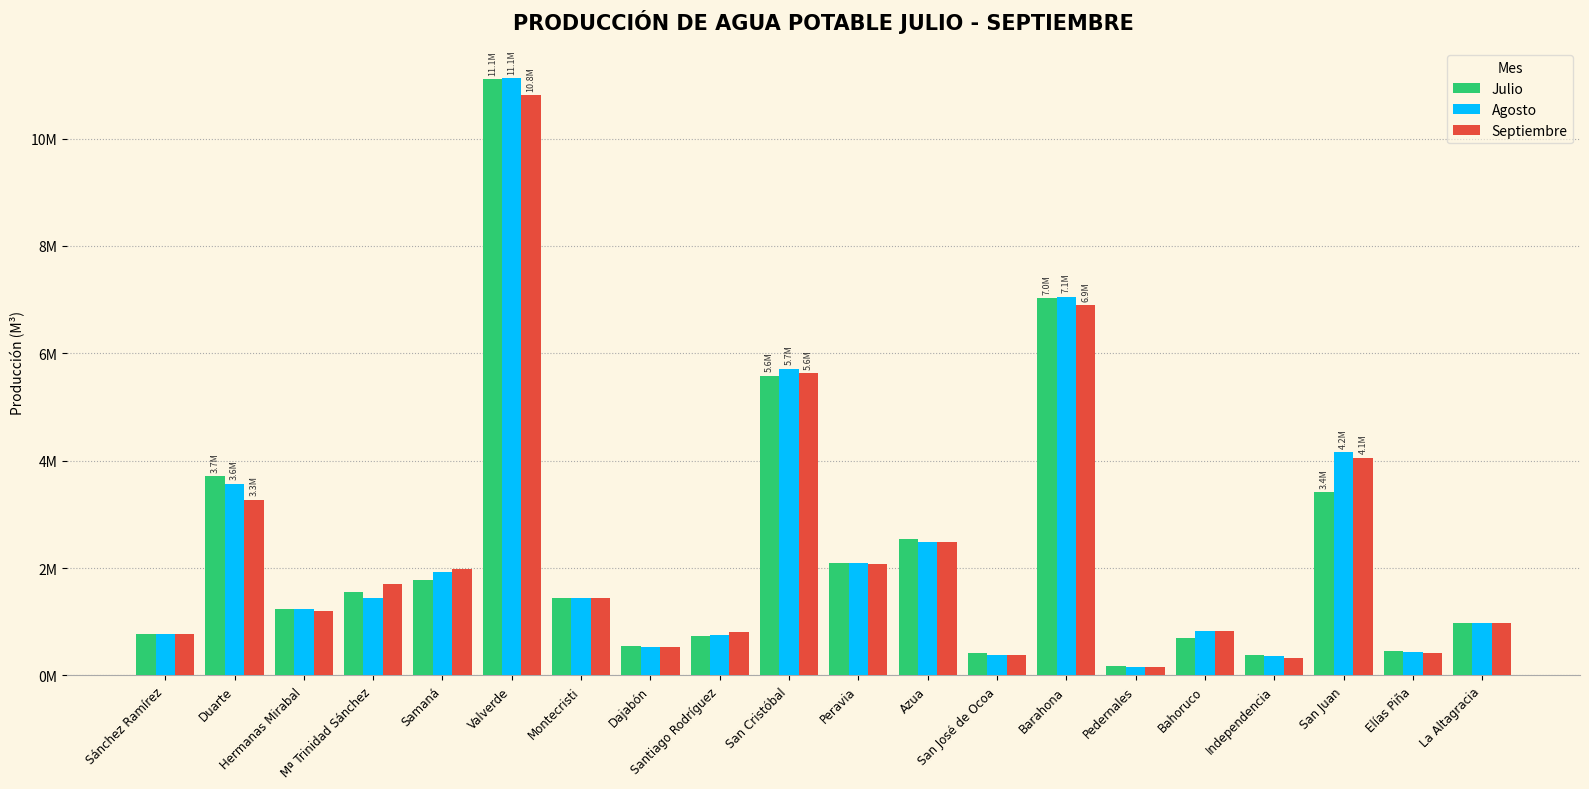

Does the chart contain stacked bars?

No